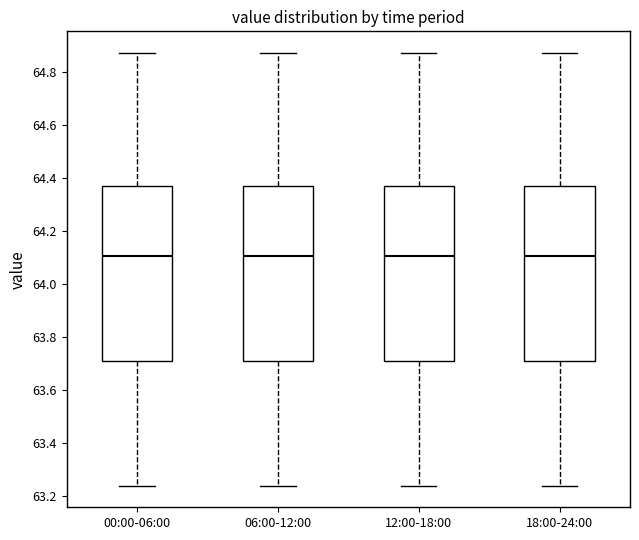

Reading left to right, read every box against the y-axis: the position of its median line, the range the box covers, and the ends of its whiskers. The values are not printed on the chart, so give them approximately, as read against the axis.

00:00-06:00: median 64.10, box 63.72 to 64.36, whiskers 63.24 to 64.88
06:00-12:00: median 64.10, box 63.72 to 64.36, whiskers 63.24 to 64.88
12:00-18:00: median 64.10, box 63.72 to 64.36, whiskers 63.24 to 64.88
18:00-24:00: median 64.10, box 63.72 to 64.36, whiskers 63.24 to 64.88